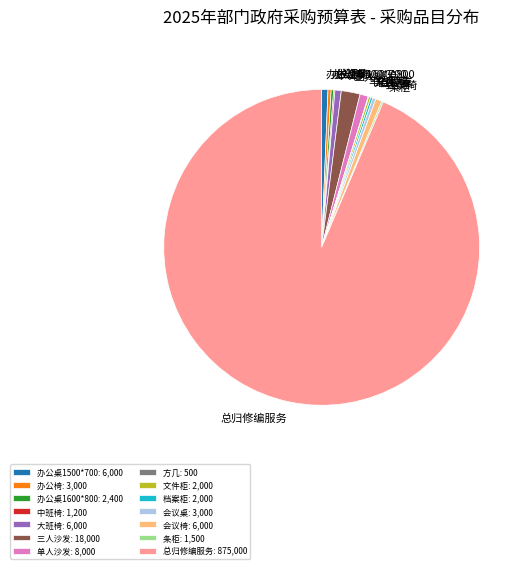

Is there any slice that represents more than half of the pie?

Yes